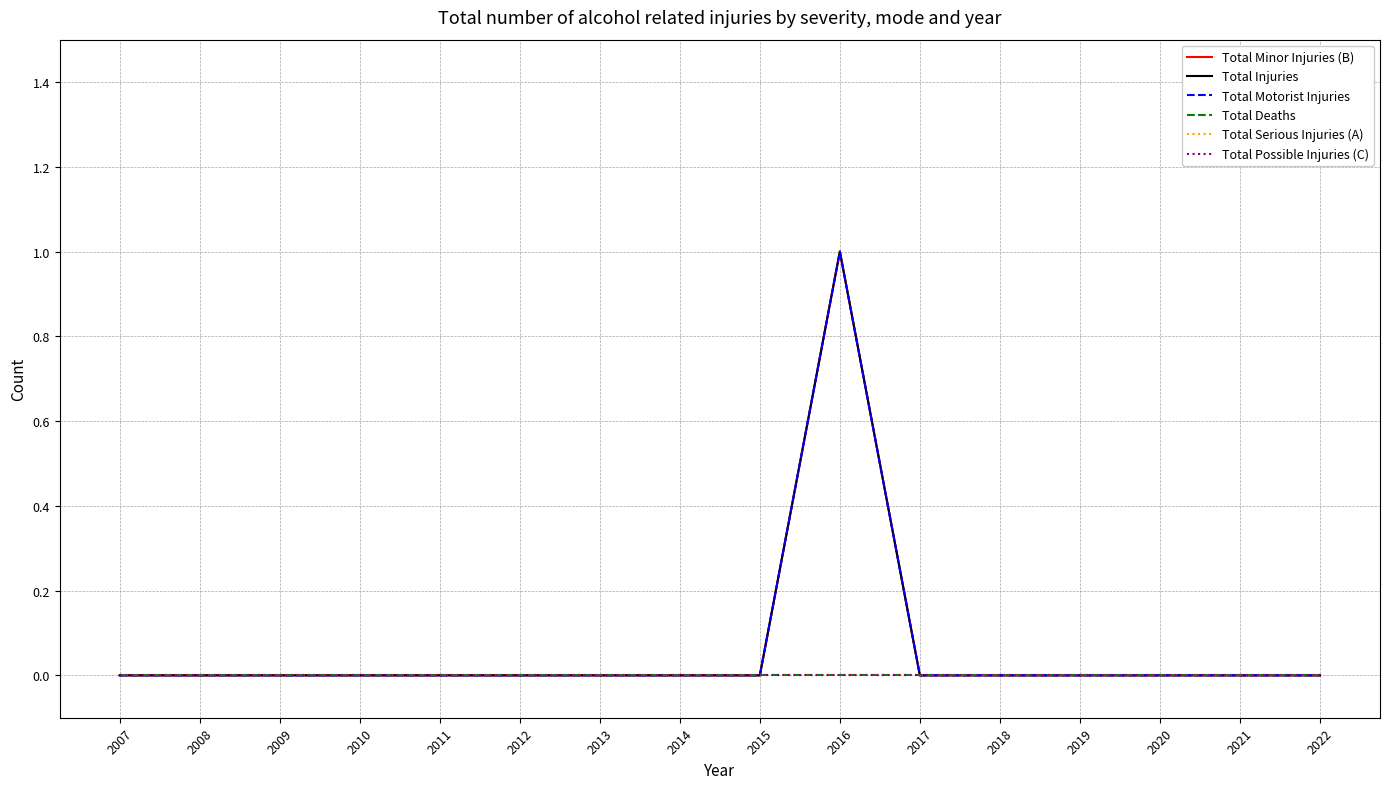

Reading left to right, transcribe all the data shown in this chart.

Total Minor Injuries (B): 2007=0	2008=0	2009=0	2010=0	2011=0	2012=0	2013=0	2014=0	2015=0	2016=1	2017=0	2018=0	2019=0	2020=0	2021=0	2022=0
Total Injuries: 2007=0	2008=0	2009=0	2010=0	2011=0	2012=0	2013=0	2014=0	2015=0	2016=1	2017=0	2018=0	2019=0	2020=0	2021=0	2022=0
Total Motorist Injuries: 2007=0	2008=0	2009=0	2010=0	2011=0	2012=0	2013=0	2014=0	2015=0	2016=1	2017=0	2018=0	2019=0	2020=0	2021=0	2022=0
Total Deaths: 2007=0	2008=0	2009=0	2010=0	2011=0	2012=0	2013=0	2014=0	2015=0	2016=0	2017=0	2018=0	2019=0	2020=0	2021=0	2022=0
Total Serious Injuries (A): 2007=0	2008=0	2009=0	2010=0	2011=0	2012=0	2013=0	2014=0	2015=0	2016=0	2017=0	2018=0	2019=0	2020=0	2021=0	2022=0
Total Possible Injuries (C): 2007=0	2008=0	2009=0	2010=0	2011=0	2012=0	2013=0	2014=0	2015=0	2016=0	2017=0	2018=0	2019=0	2020=0	2021=0	2022=0